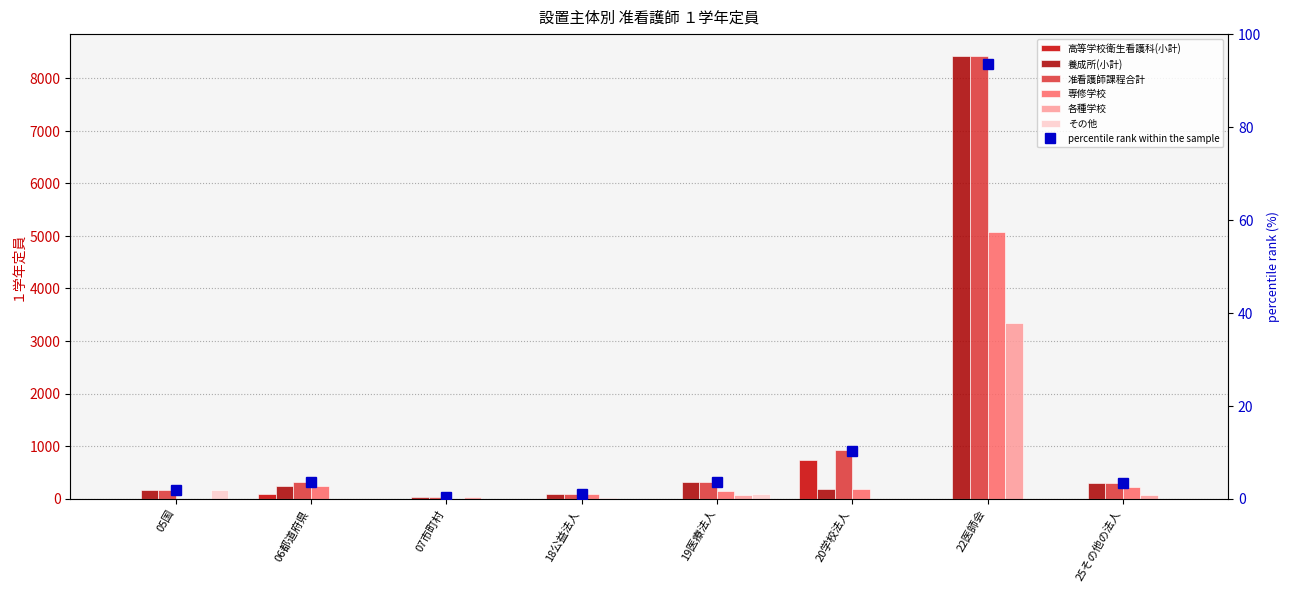

What is the value of the 准看護師課程合計 bar at the 7th from the left?

8425